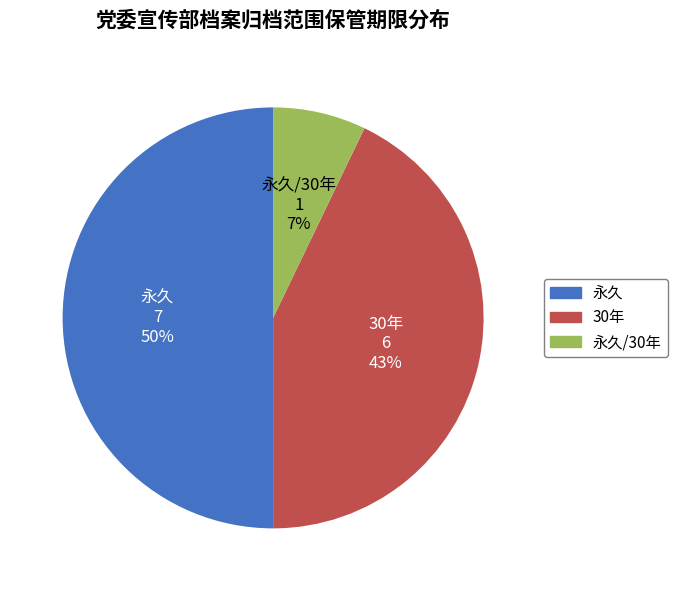

Does 永久/30年 represent more than half of the total?

No